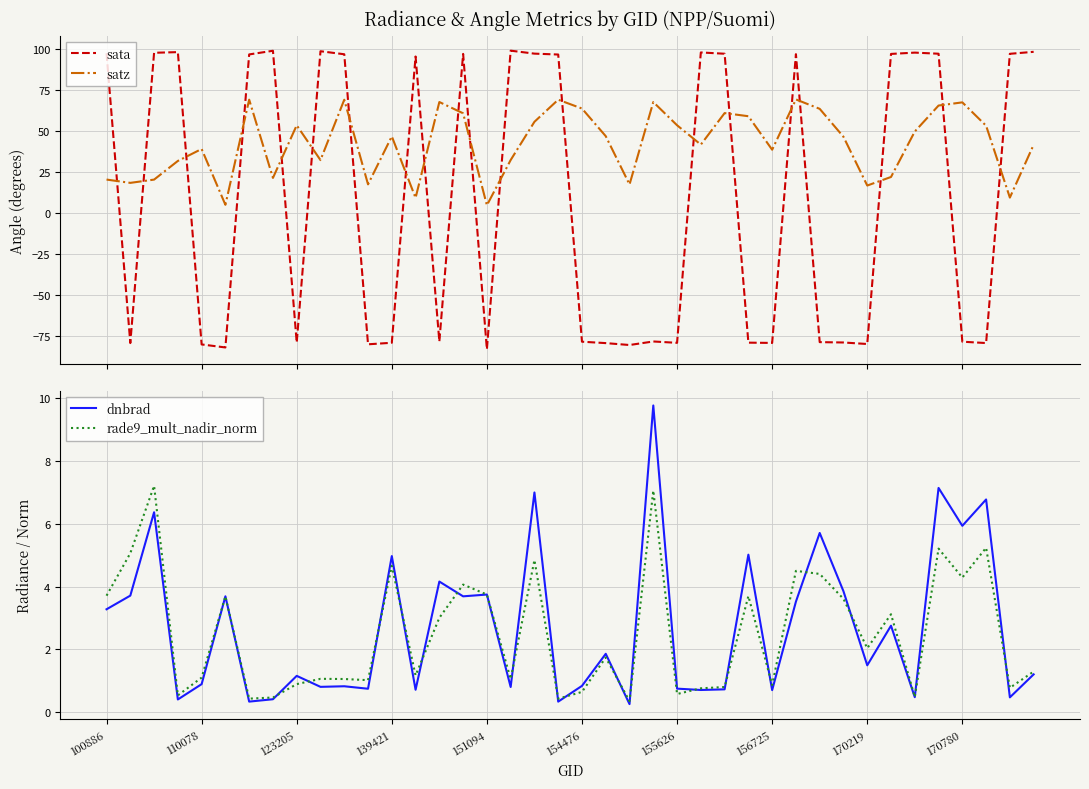

Which series has the largest range (max minus min)?

sata